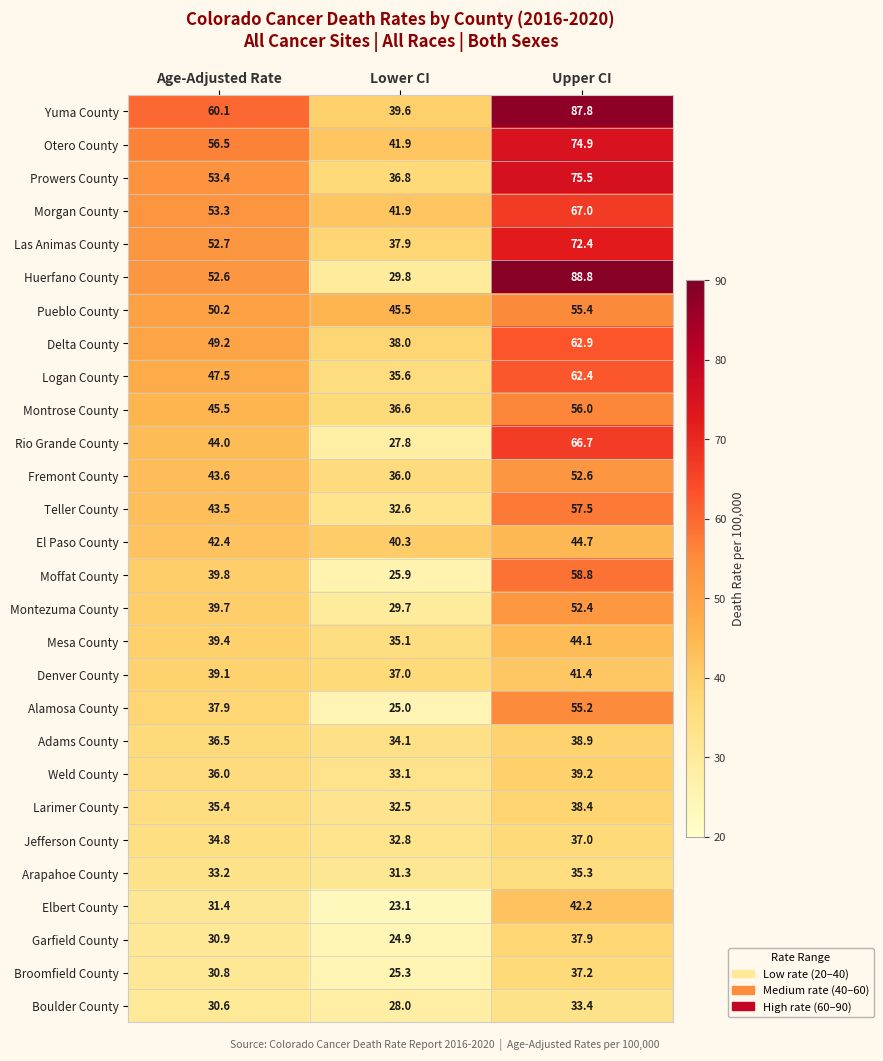

At which label does Logan County first exceed 47?

Age-Adjusted Rate